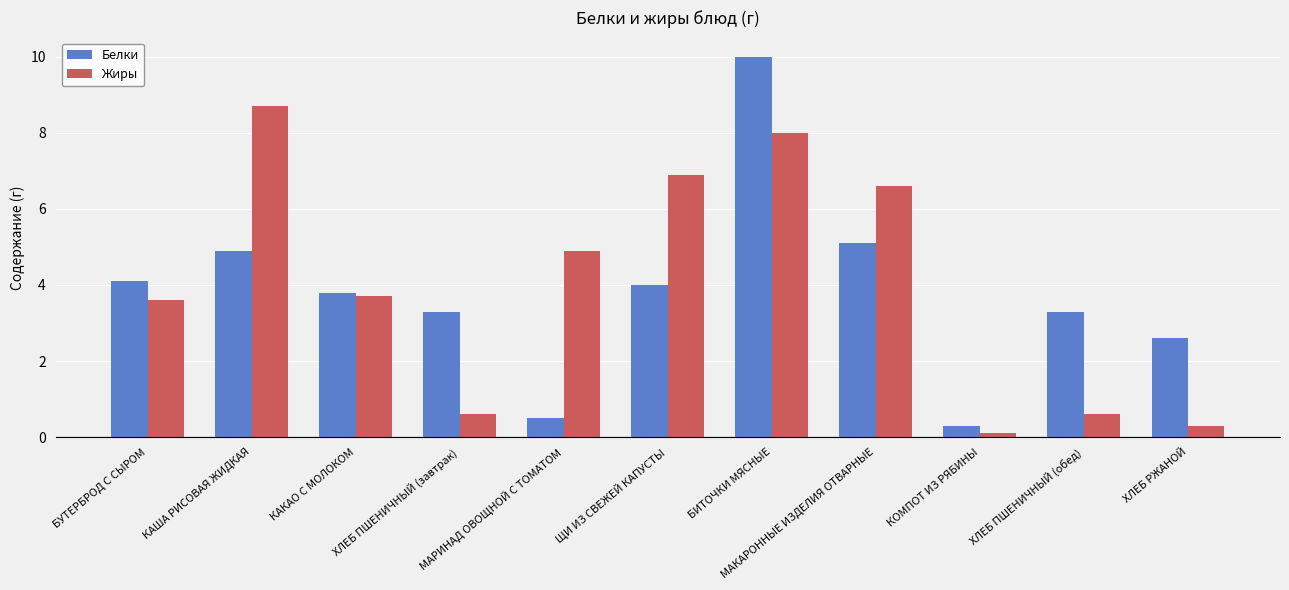

What are all the series names shown in the legend?

Белки, Жиры